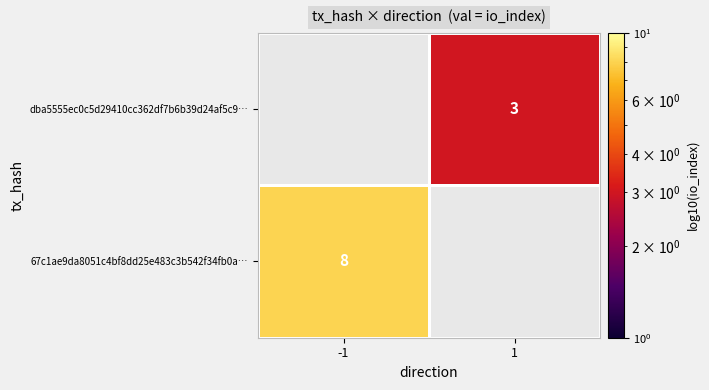

Is it true that 67c1ae9da8051c4bf8dd25e483c3b542f34fb0a… equals 6 at -1?

False